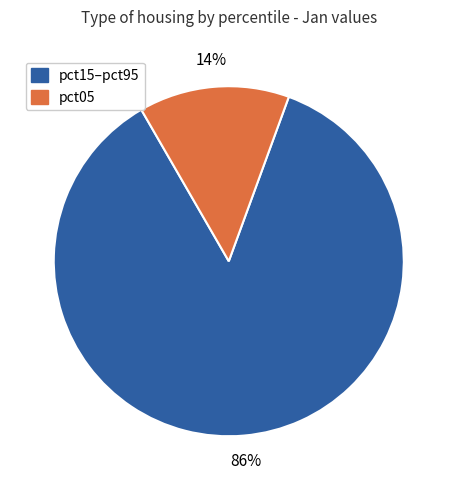

Does any single category account for the majority?

Yes